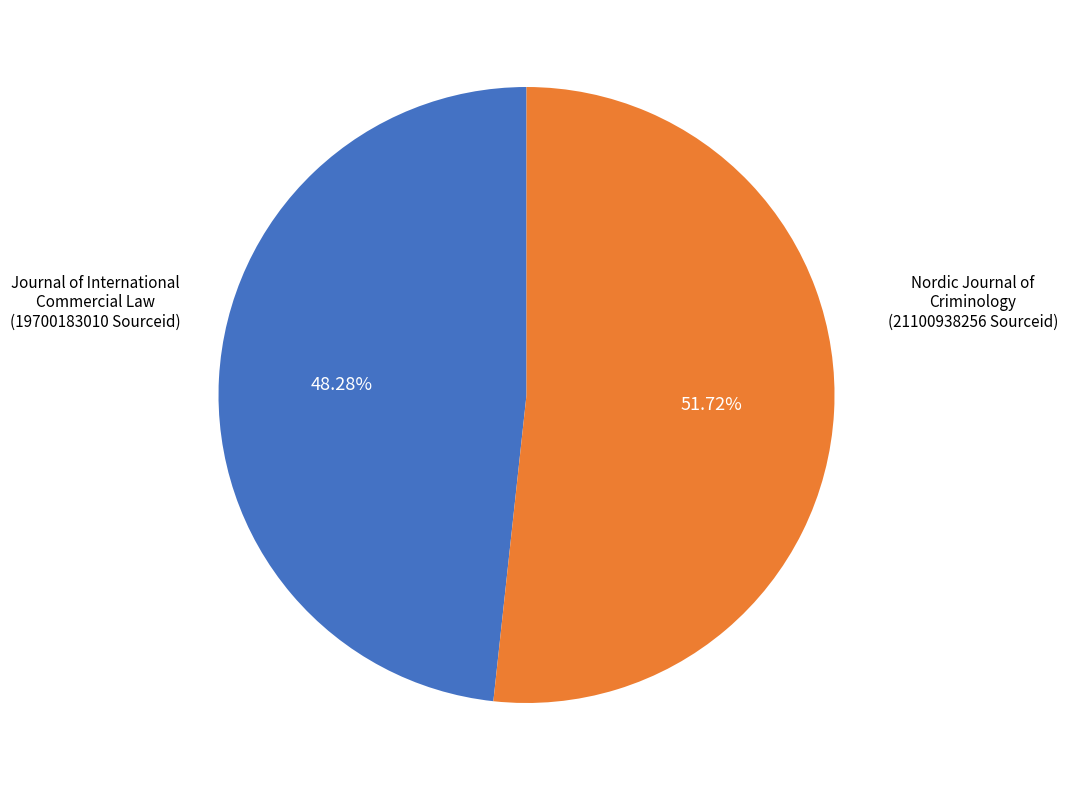

Does any single category account for the majority?

Yes